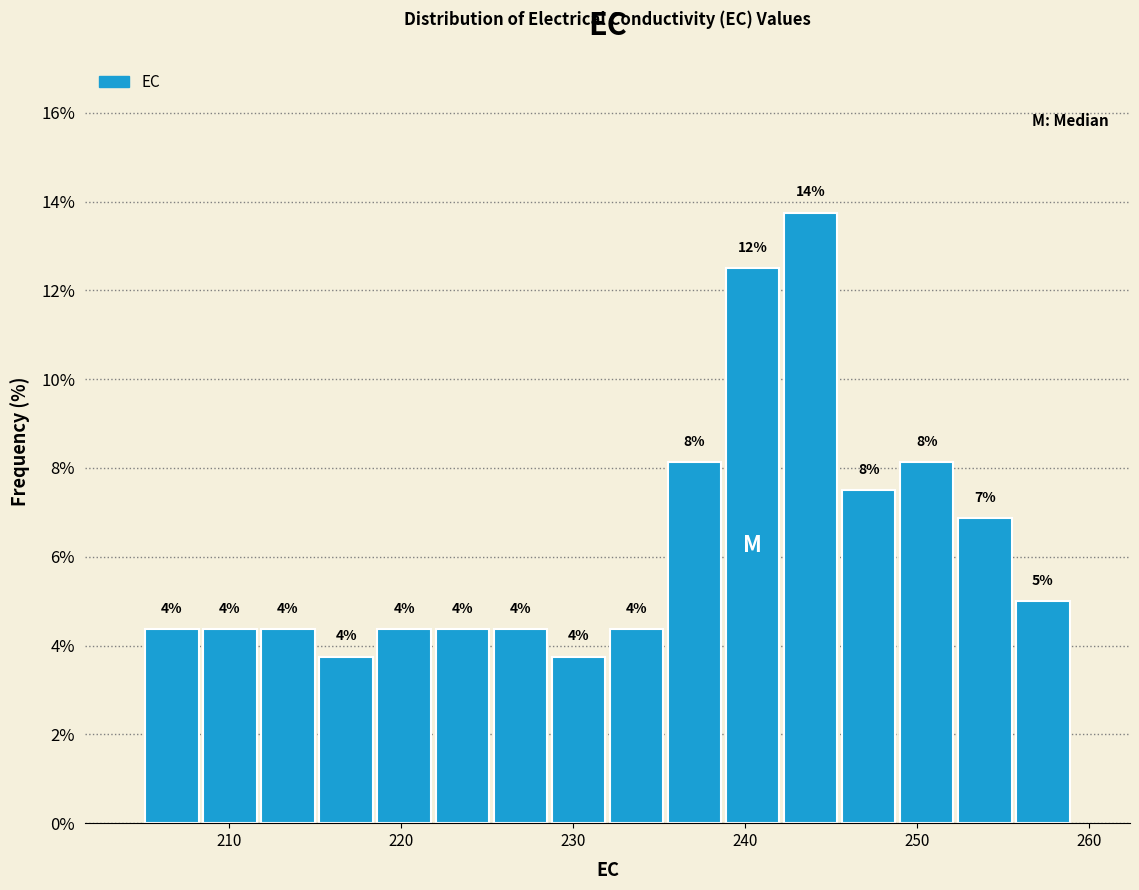

Read against the x-axis, roughly where is the centre of the tallest bar?

244